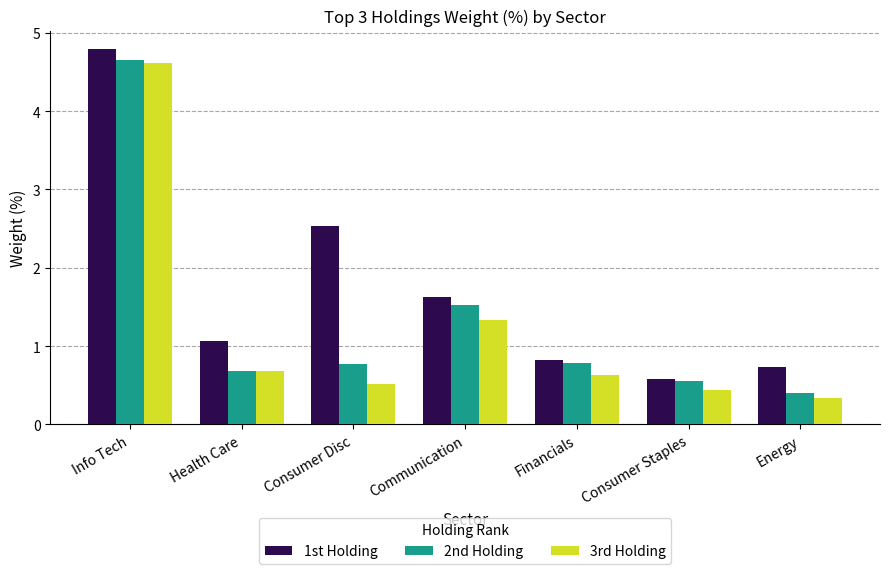

What is the sum of all 2nd Holding values?

9.4